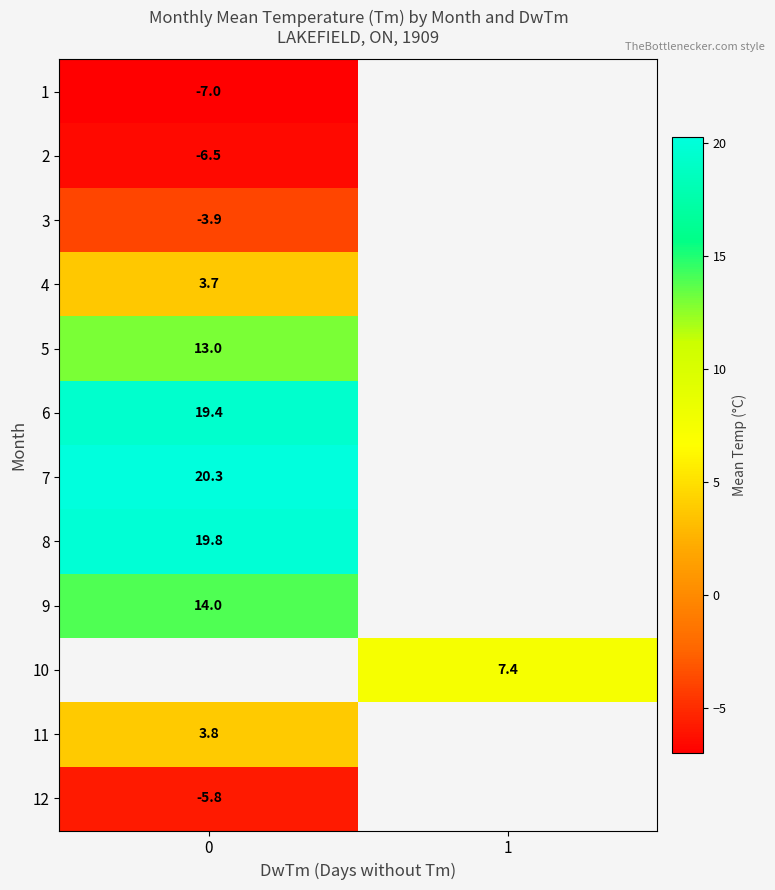

The value of 7 at 0 is 20.3. True or false?

True